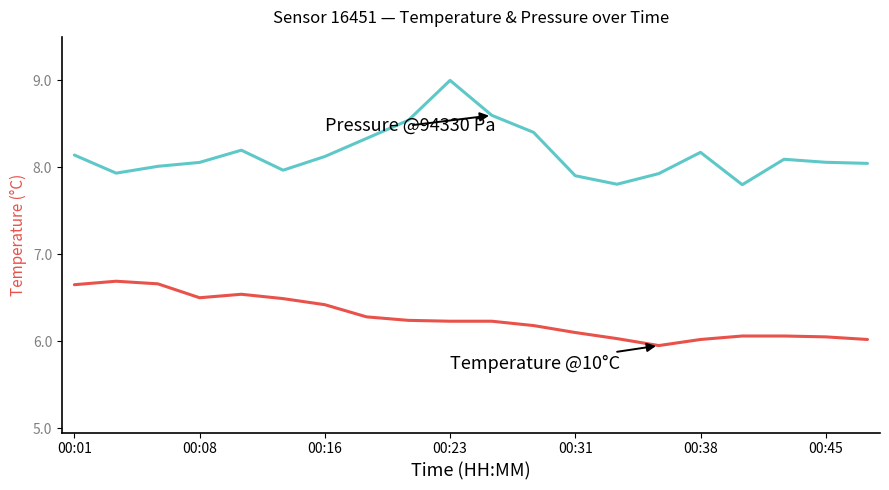

What is the greatest value displayed?

9.0